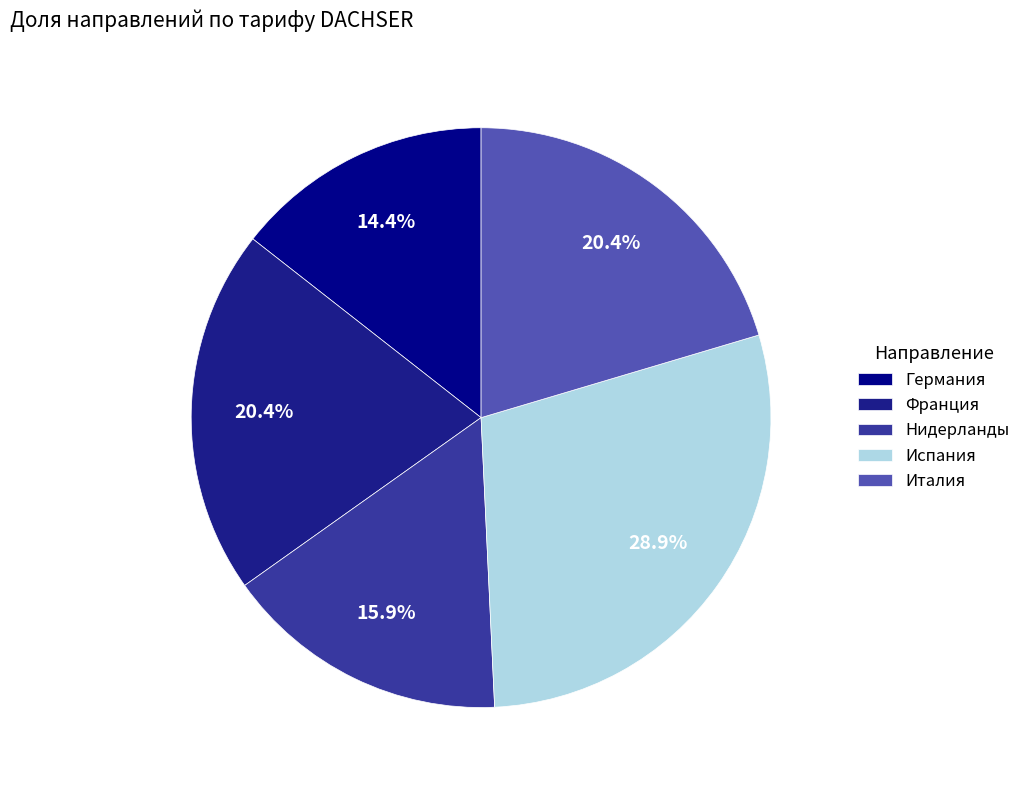

Which category has the smallest portion of the pie?

Германия